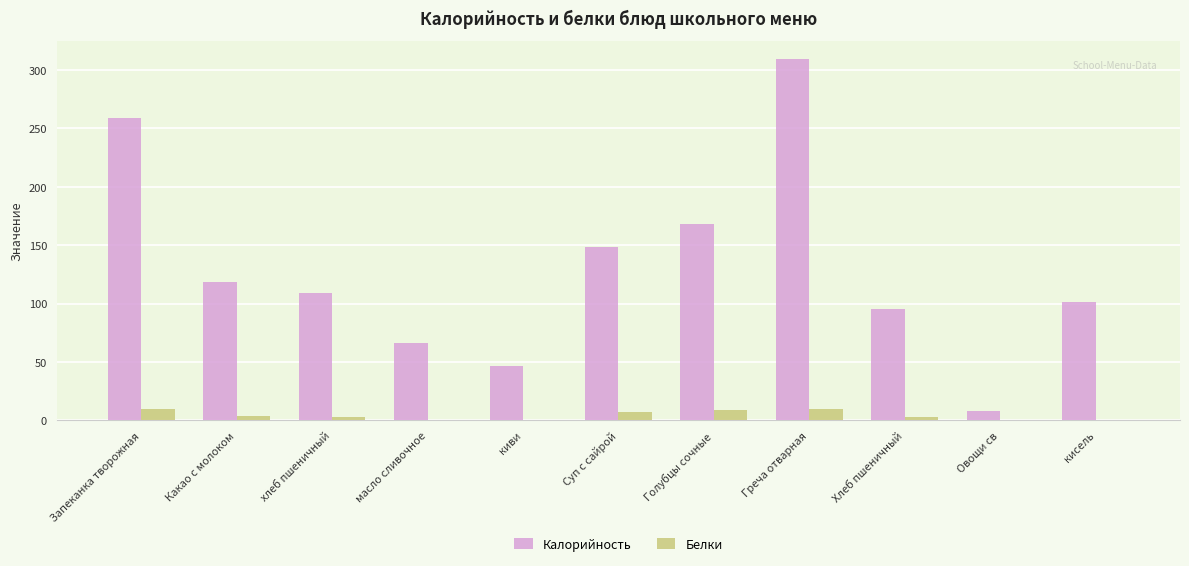

What is the spread (max minus min) of values at Суп с сайрой?

141.2